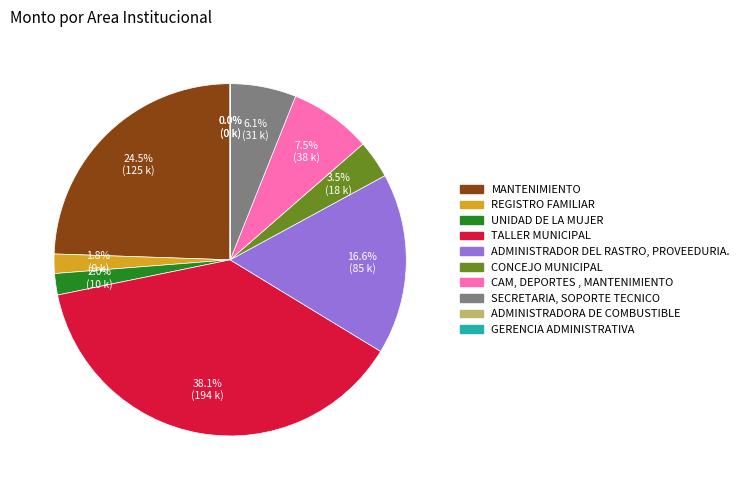

To the nearest percent, what is the average slice percentage?

10%